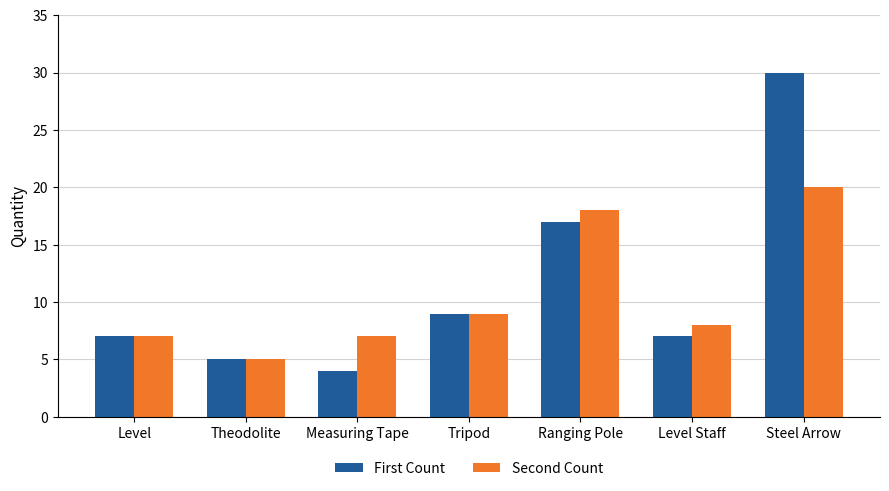

Which series has the widest spread of values?

First Count